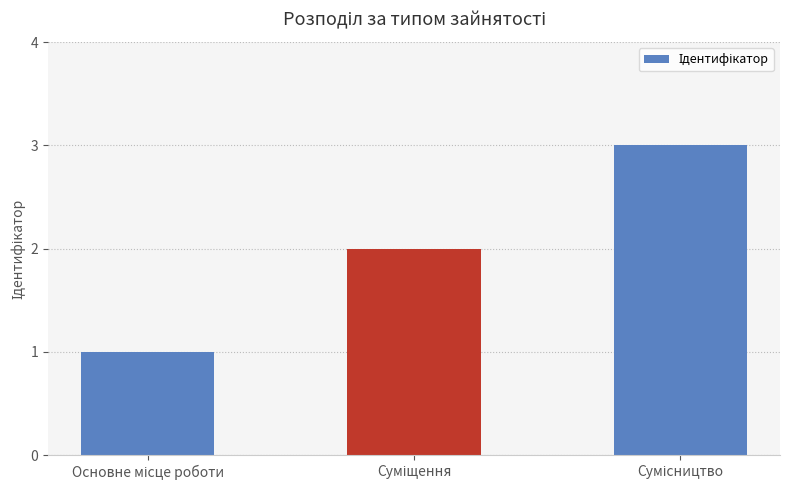

What is the maximum value shown in the chart?

3